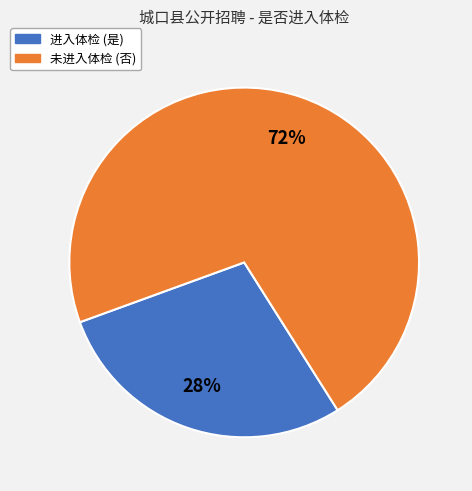

Is there a majority slice in this chart?

Yes